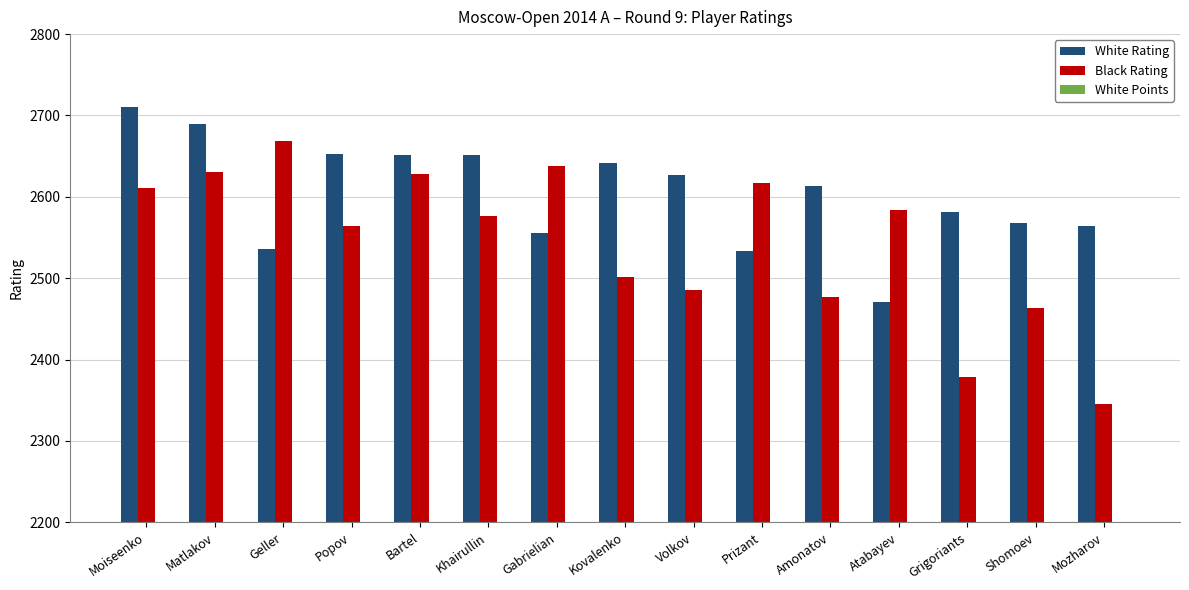

What is the sum of the White Rating values at Bartel and Matlakov?

5341